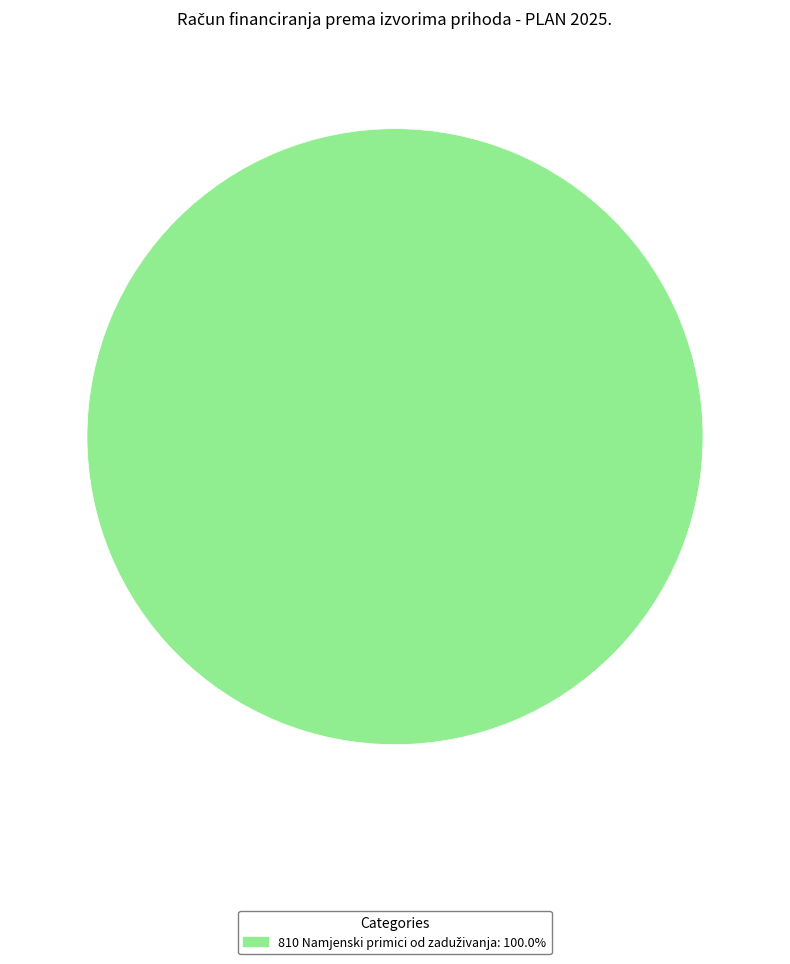

How many segments does this pie chart have?

1